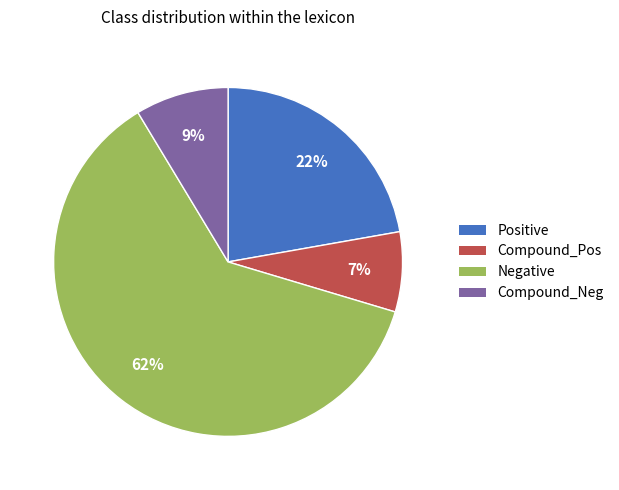

How many slices are in this pie chart?

4